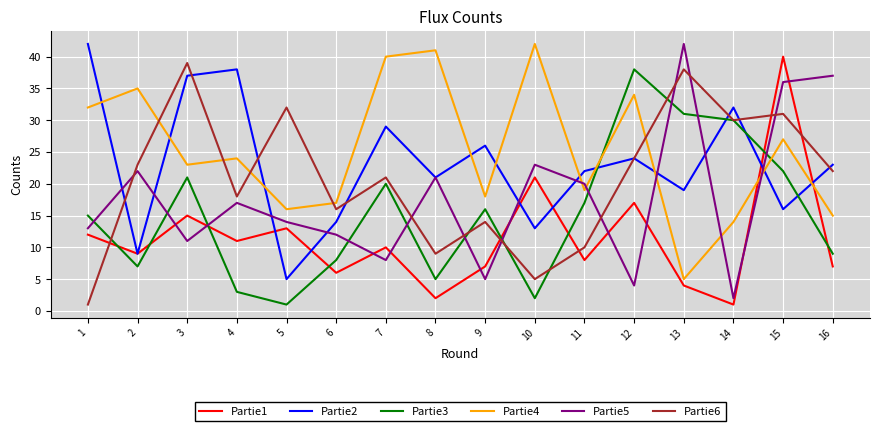

At which label does Partie2 reach its minimum?

5